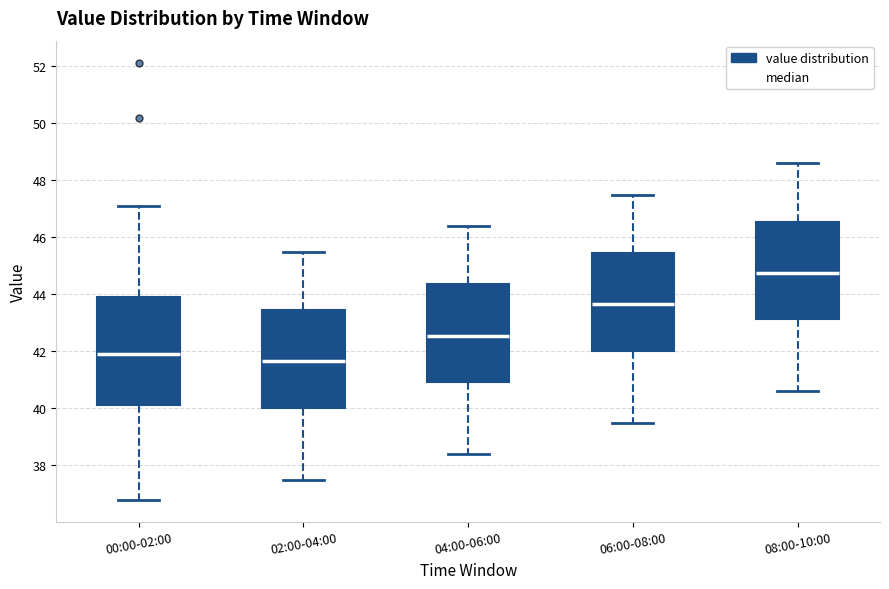

Where is the upper edge of the box for 06:00-08:00 on the y-axis? The values are not printed on the chart, so give them approximately, as read against the axis.

45.4